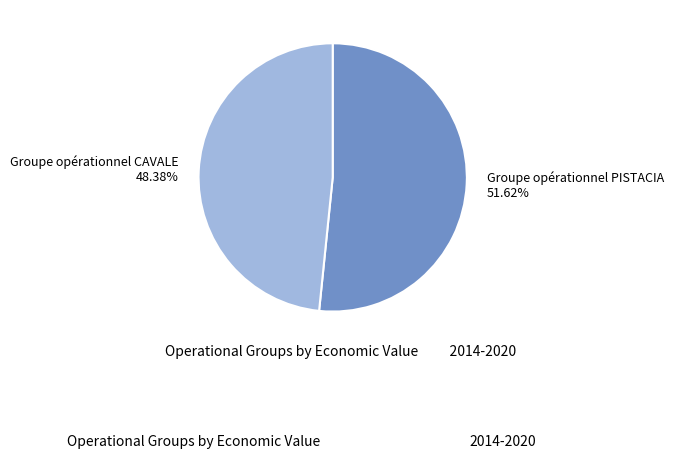

Rank the categories by value from highest to lowest.

Groupe opérationnel PISTACIA, Groupe opérationnel CAVALE